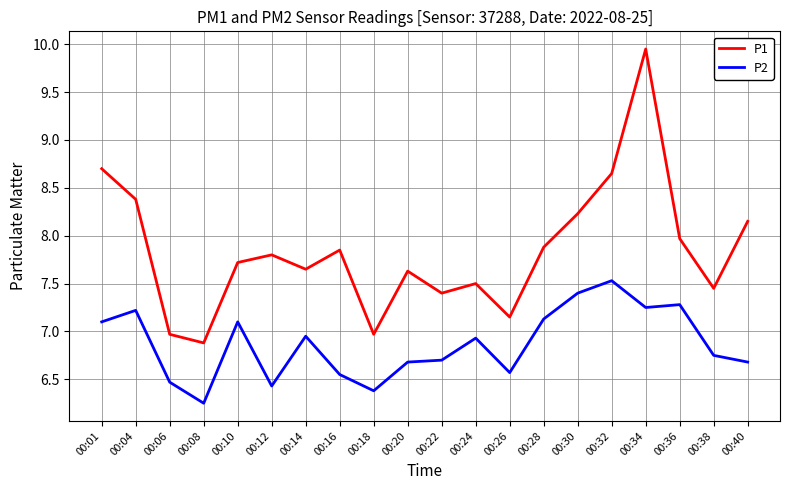

True or false: P2 and P1 cross at least once.

False